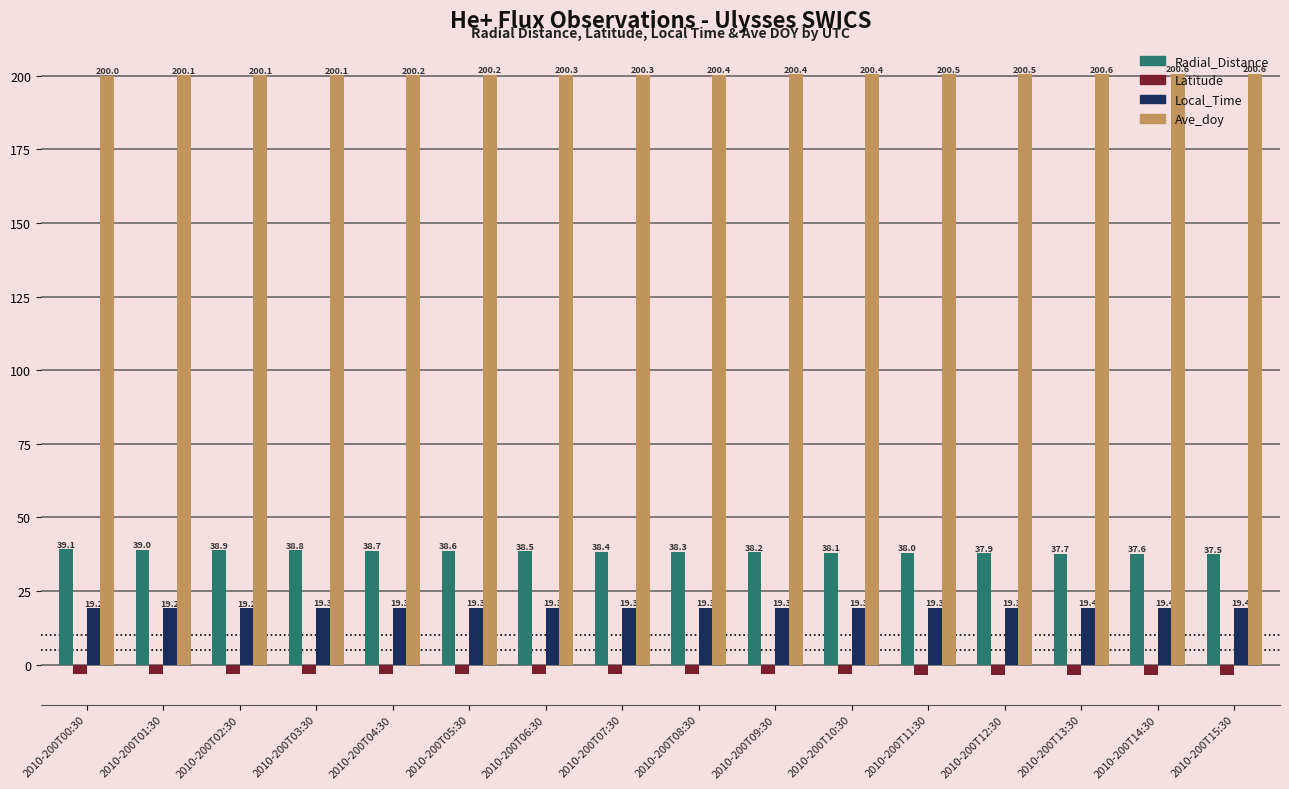

What is the highest value of the Radial_Distance series?

39.1